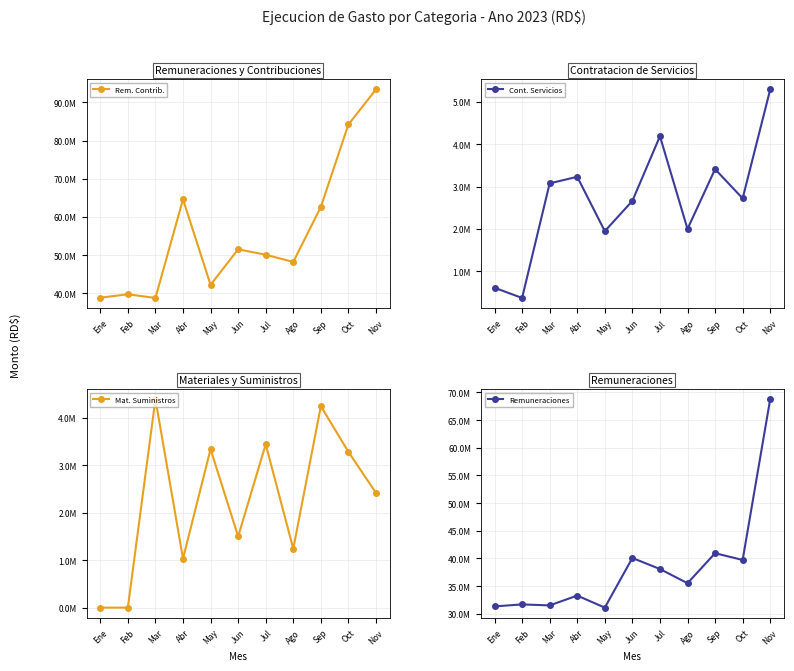

Rank the series by their maximum value, from lowest to highest.

Mat. Suministros, Cont. Servicios, Remuneraciones, Rem. Contrib.